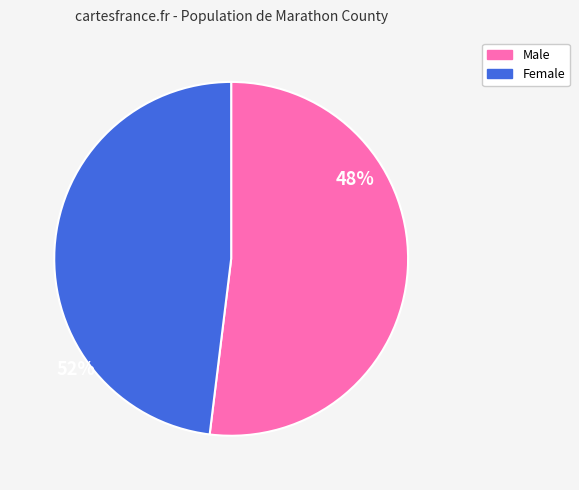

How many segments does this pie chart have?

2